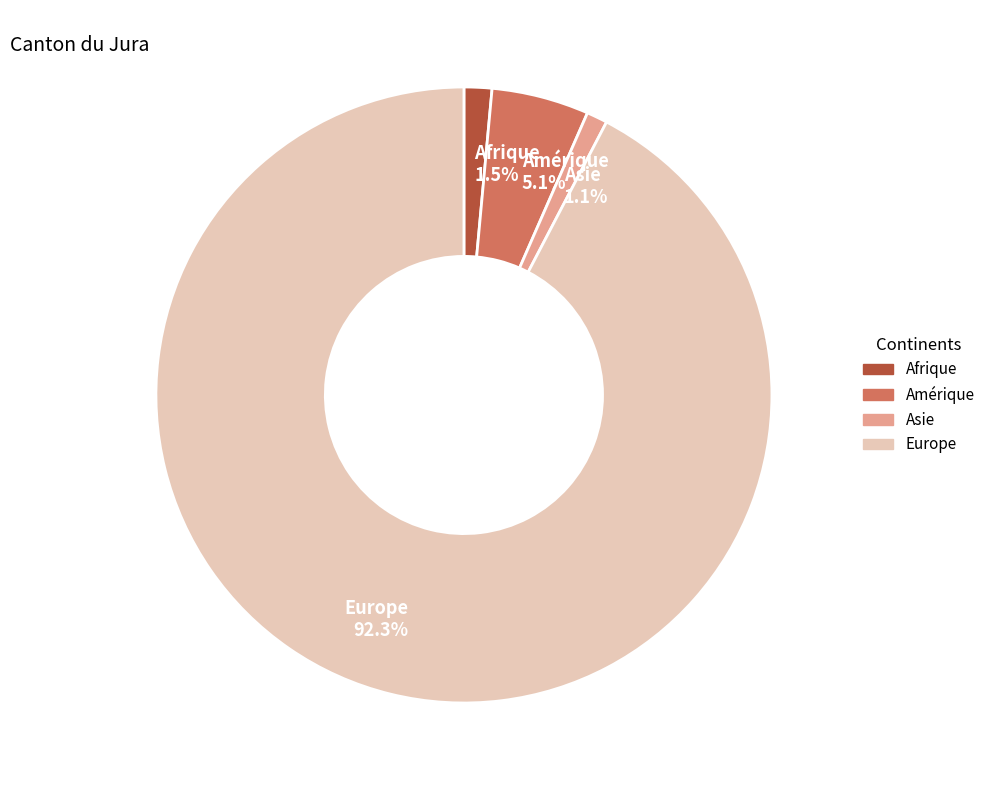

What percentage is NOT represented by Amérique?

94.9%